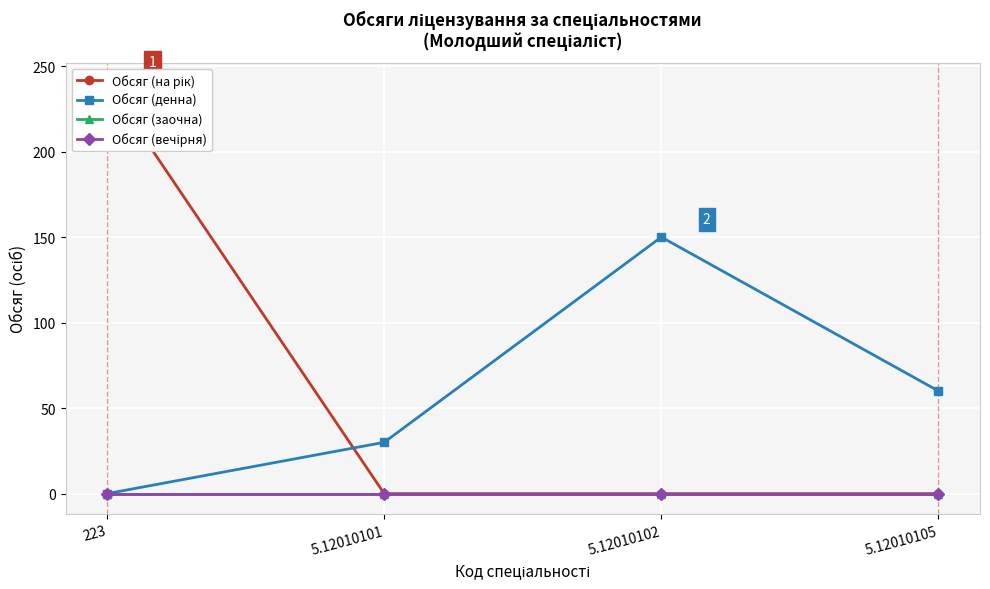

Between 5.12010101 and 5.12010102, which series saw the biggest shift?

Обсяг (денна)